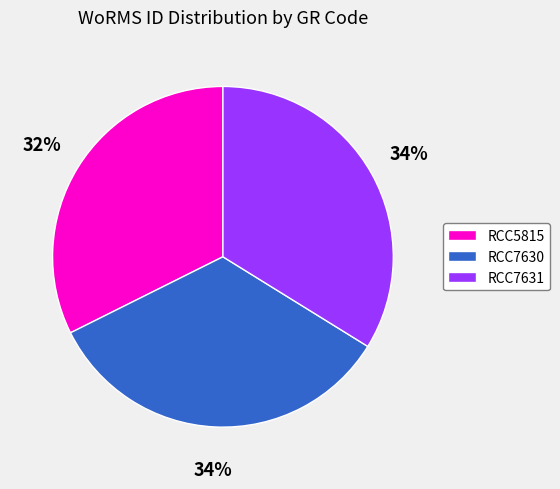

Count the number of slices in the pie.

3